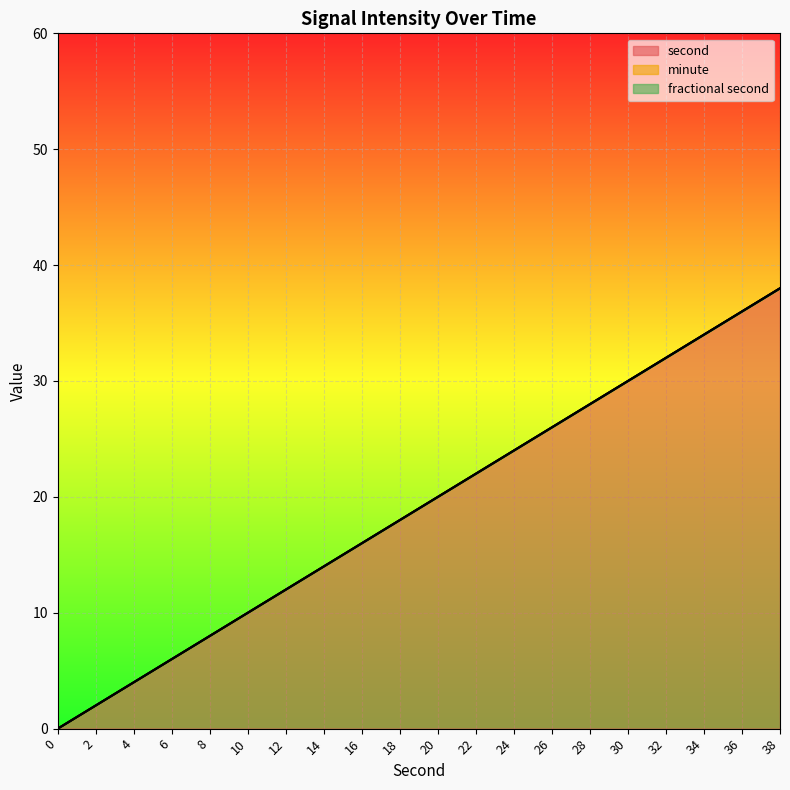

Reading left to right, extract all data points from this chart.

second: 0=0	2=2	4=4	6=6	8=8	10=10	12=12	14=14	16=16	18=18	20=20	22=22	24=24	26=26	28=28	30=30	32=32	34=34	36=36	38=38
minute: 0=0	2=0	4=0	6=0	8=0	10=0	12=0	14=0	16=0	18=0	20=0	22=0	24=0	26=0	28=0	30=0	32=0	34=0	36=0	38=0
fractional second: 0=0	2=0	4=0	6=0	8=0	10=0	12=0	14=0	16=0	18=0	20=0	22=0	24=0	26=0	28=0	30=0	32=0	34=0	36=0	38=0